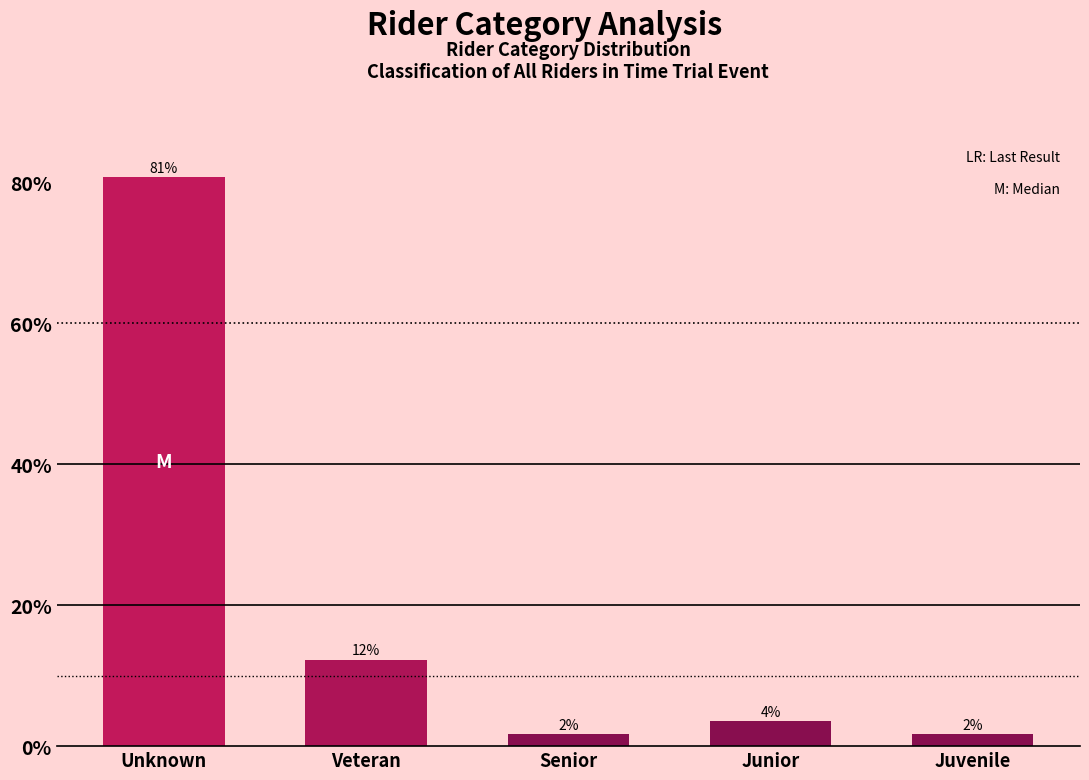

How many bars are there in total?

5